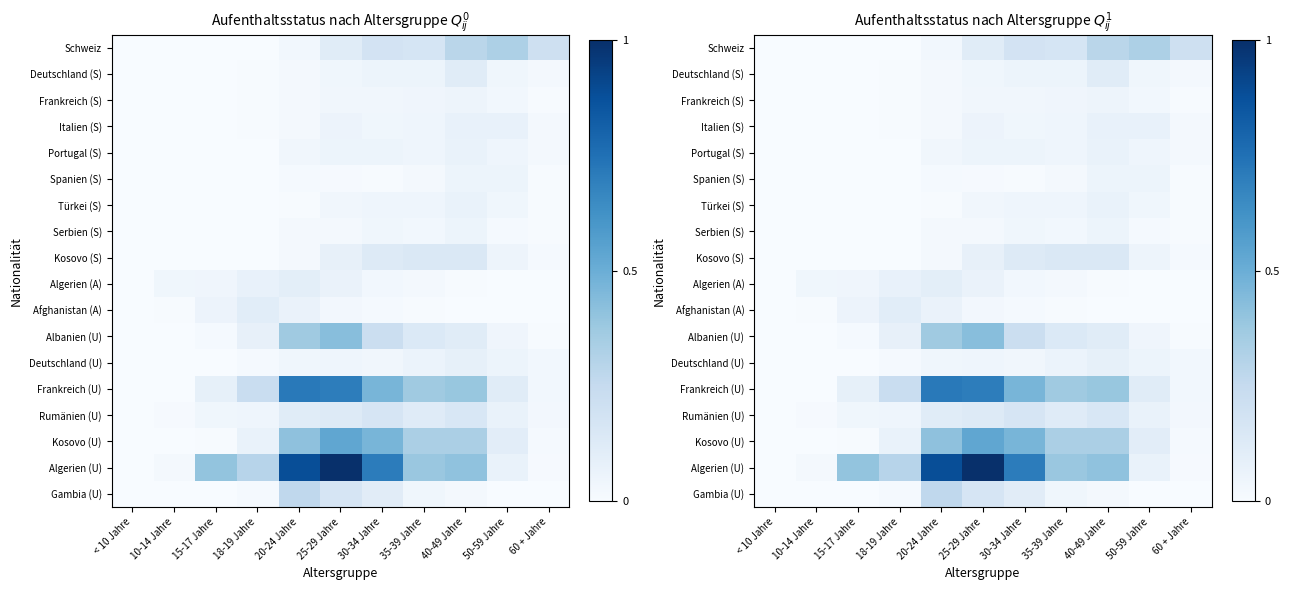

How many categories are shown in the chart?

11